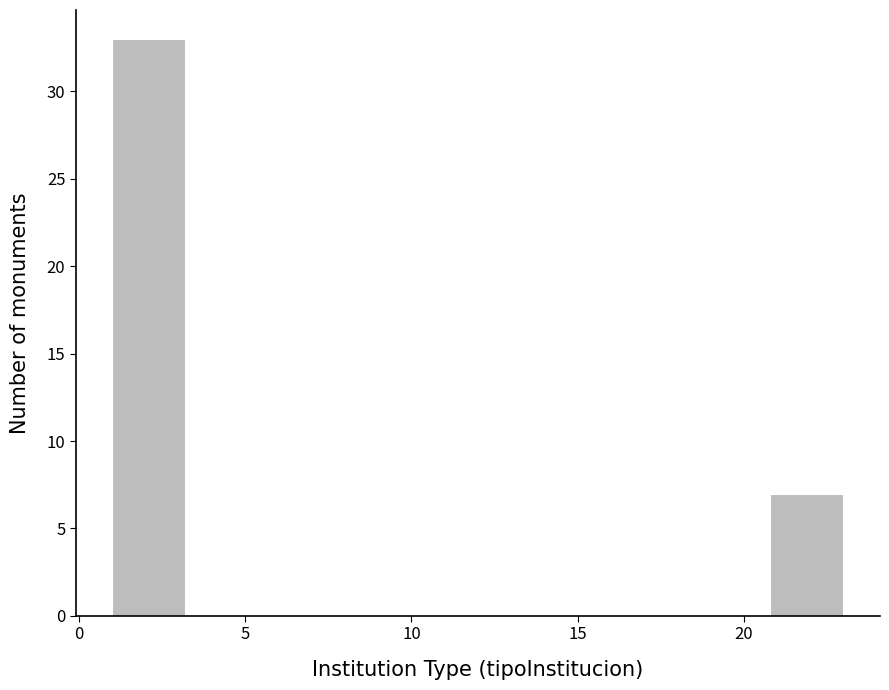

What is the height of the bar covering 1.0 to 3.2 on the x-axis? Neither the bar edges nor the heights are printed on the chart, so give them approximately, as read against the axes.

33